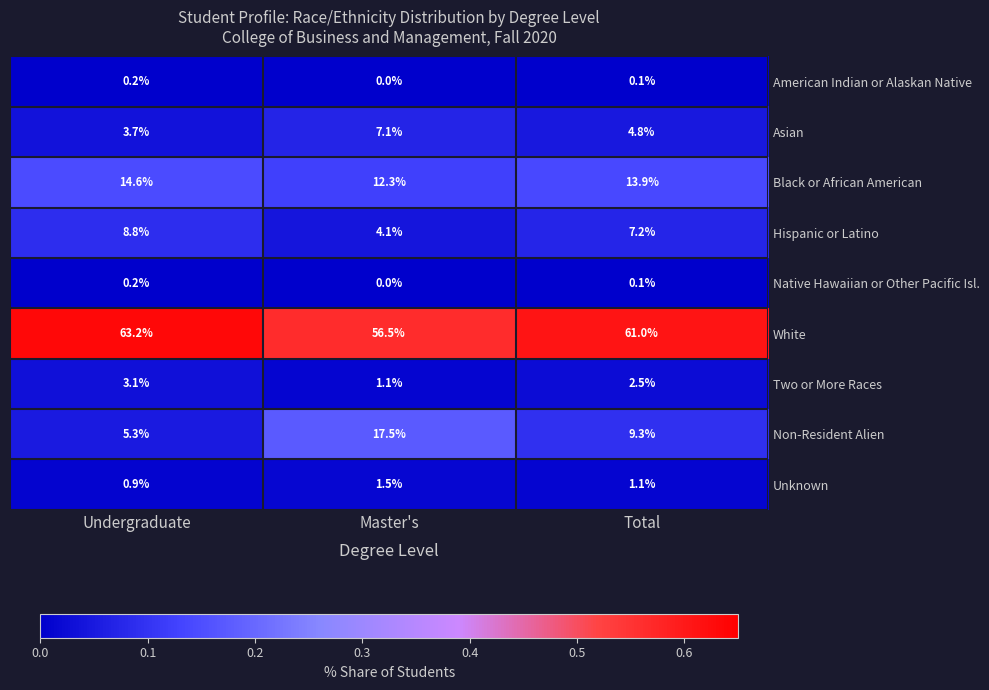

What is the difference between the highest and lowest values at Master's?

56.5